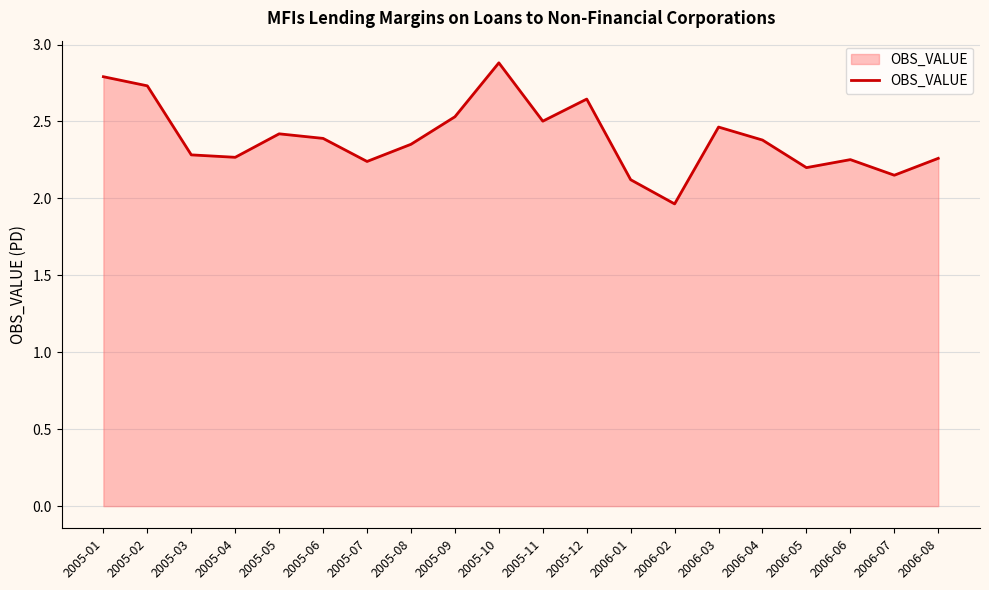

What is the ratio of the value at 2006-02 to the value at 2005-05?

0.8